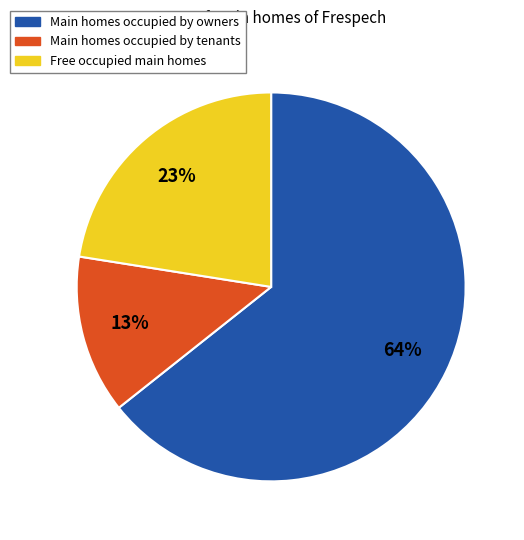

How many segments does this pie chart have?

3